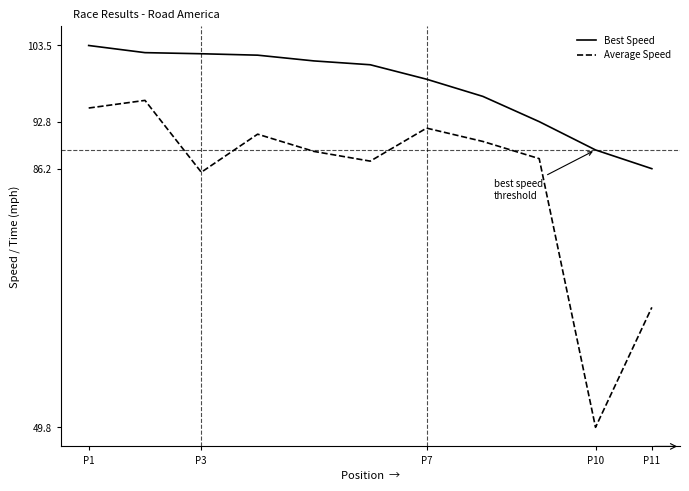

What is the average value of the Best Speed series?

97.7